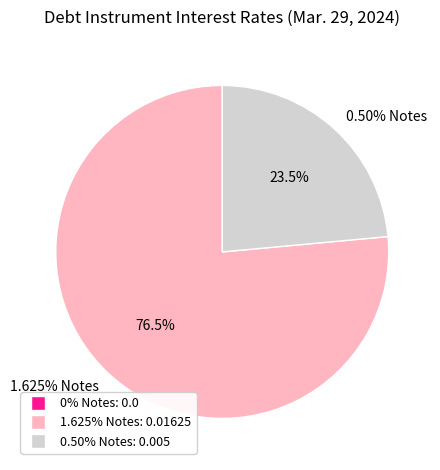

Combined, do 0.50% Notes and 0% Notes account for over 50%?

No